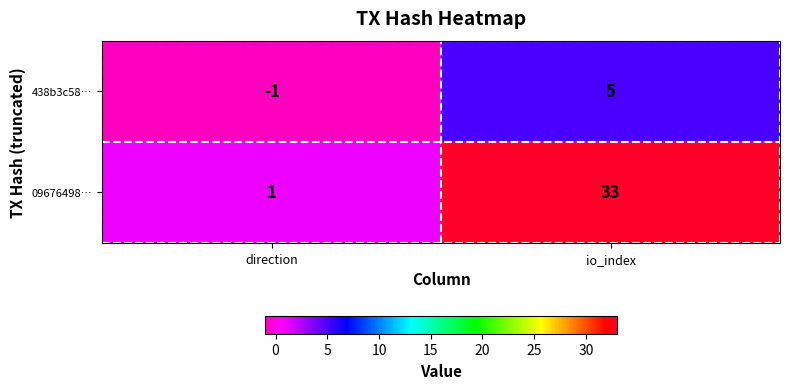

At how many categories does at least one series exceed 23?

1